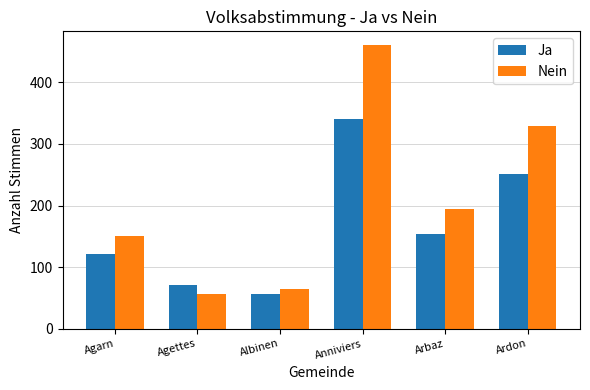

How many bars are there in total?

12